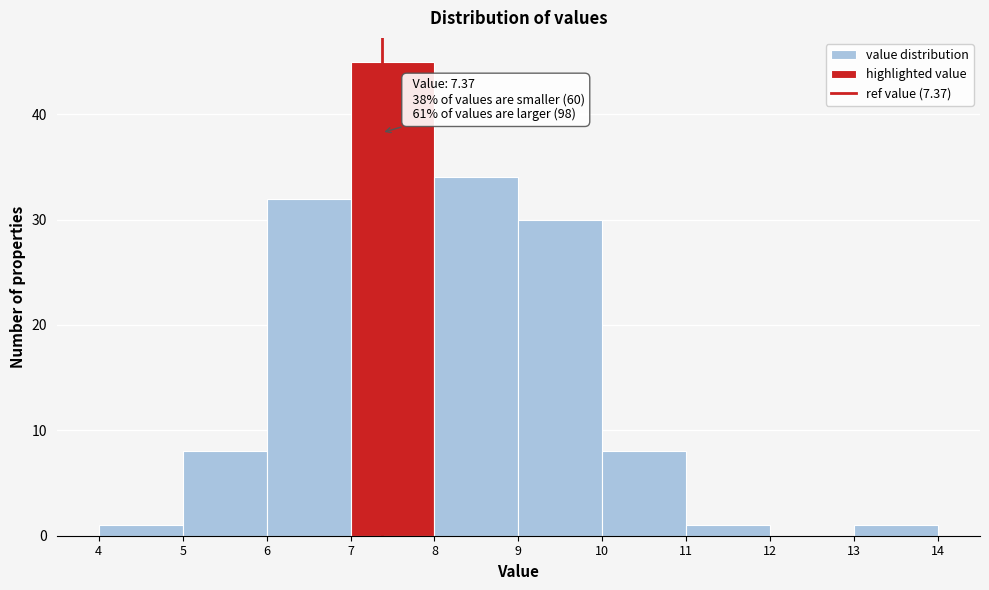

Which range on the x-axis has the tallest bar?

7 to 8